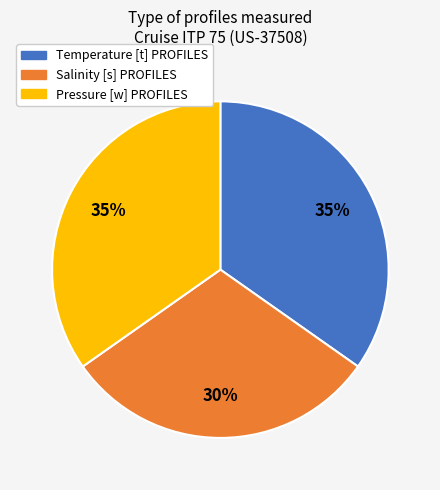

To the nearest percent, what percentage of the pie is Temperature [t] PROFILES?

35%